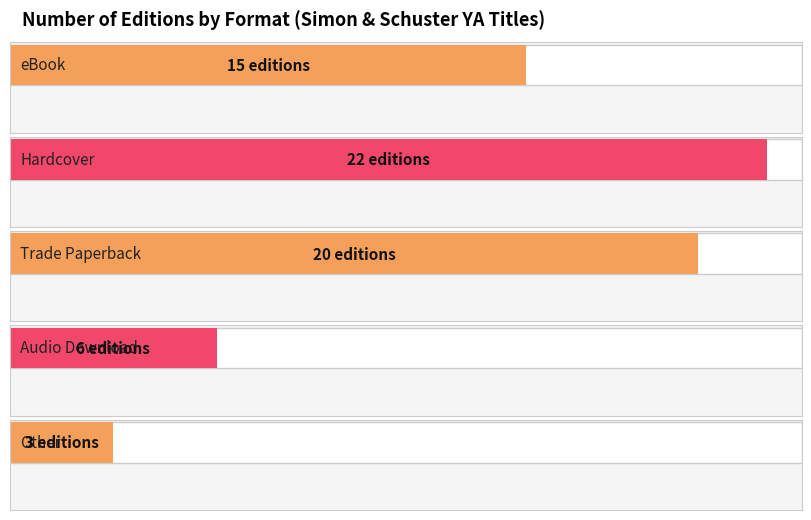

The value at eBook is 21. True or false?

False